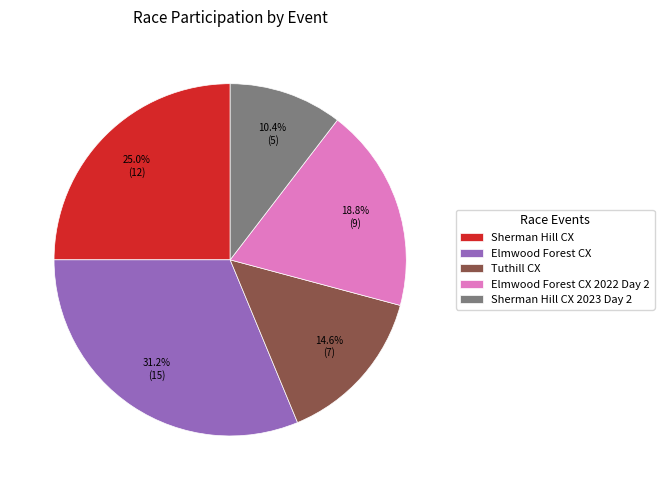

Is there a majority slice in this chart?

No